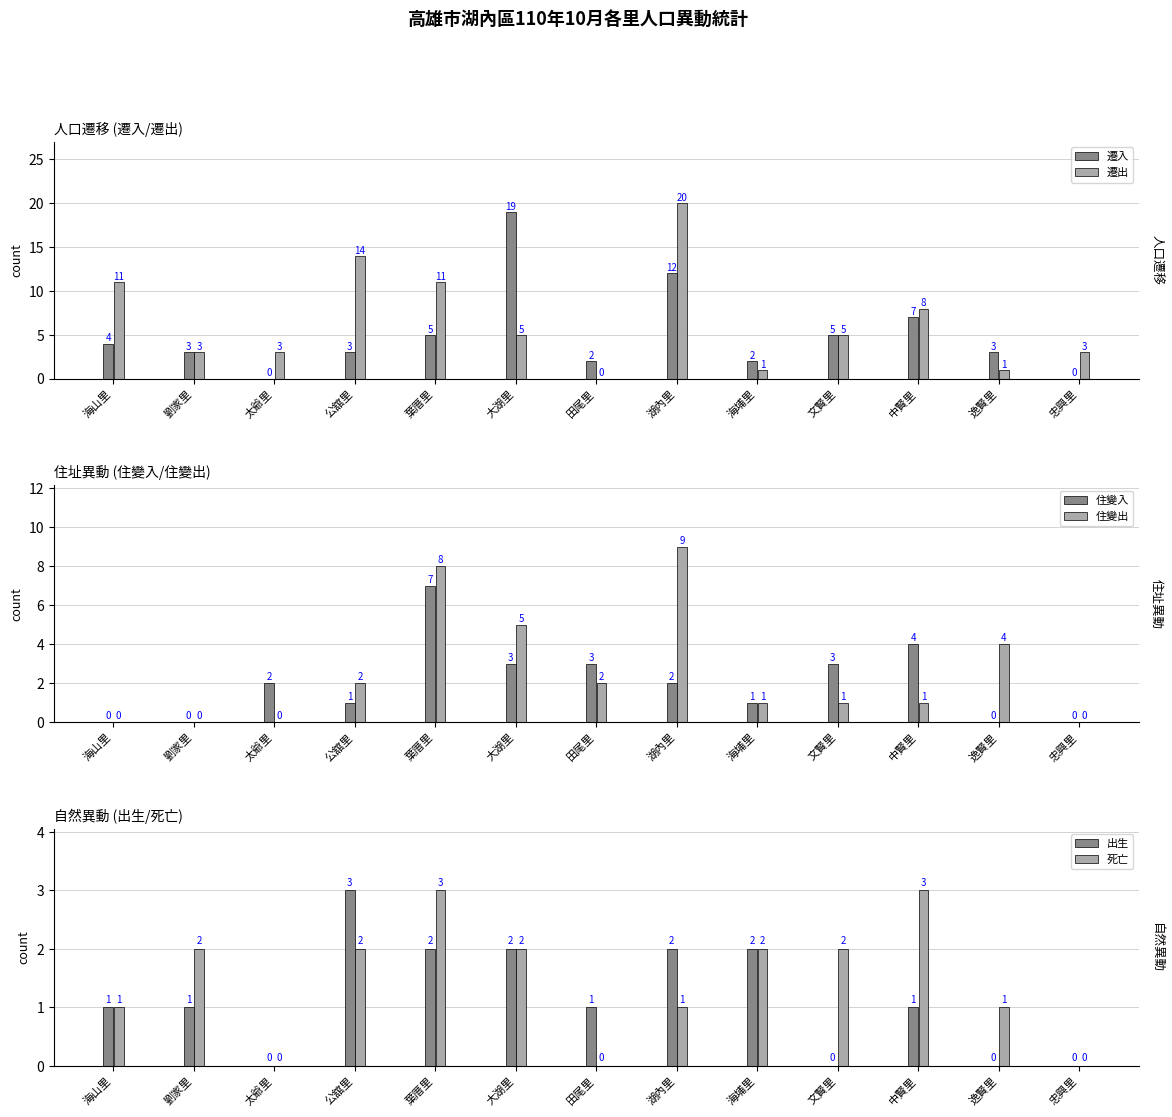

At how many categories does at least one series exceed 16?

2